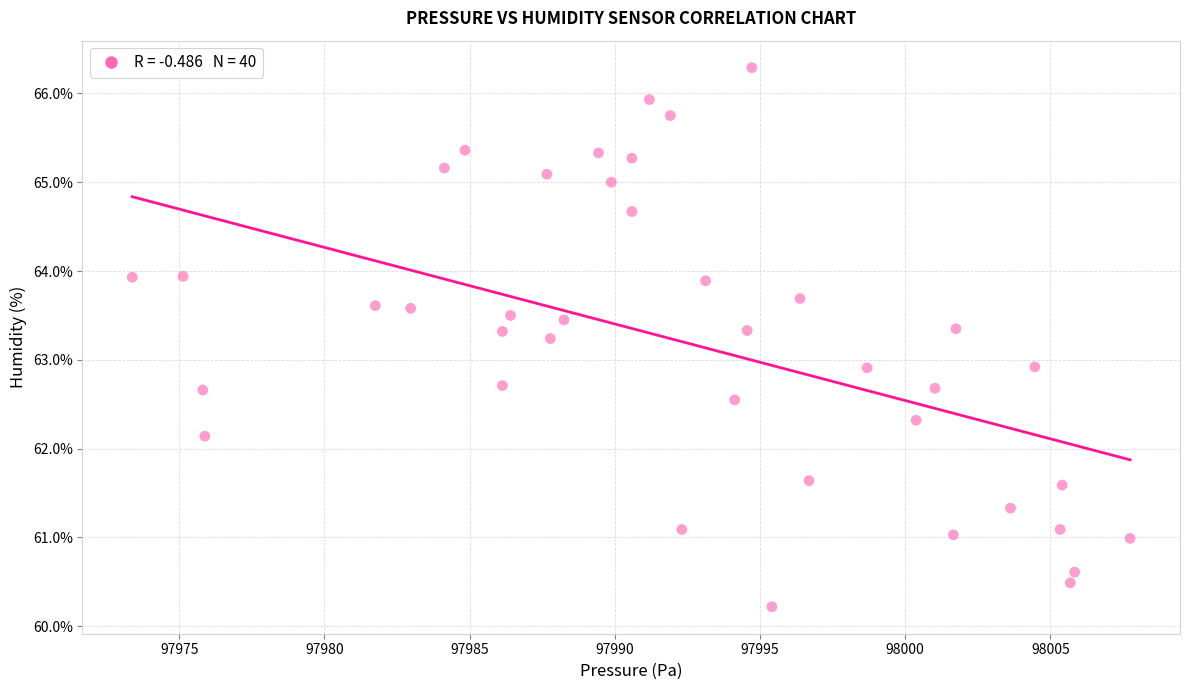

What is the range of Y values (max minus min)?

6.1